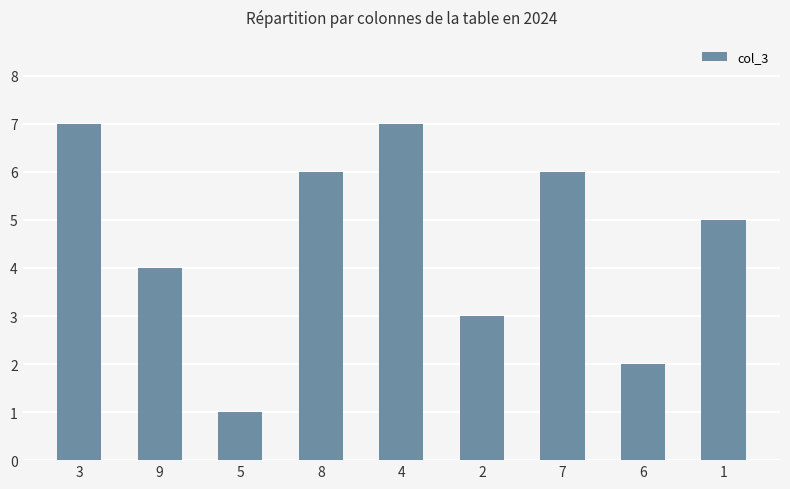

What is the change in value from 5 to 7?

+5